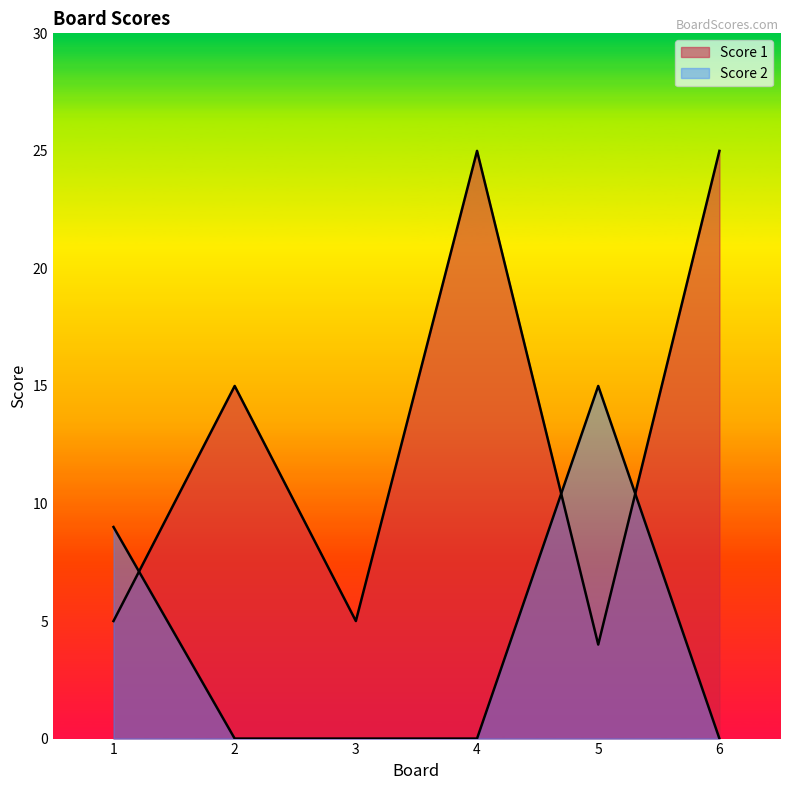

How many positive values does the Score 2 series have?

2